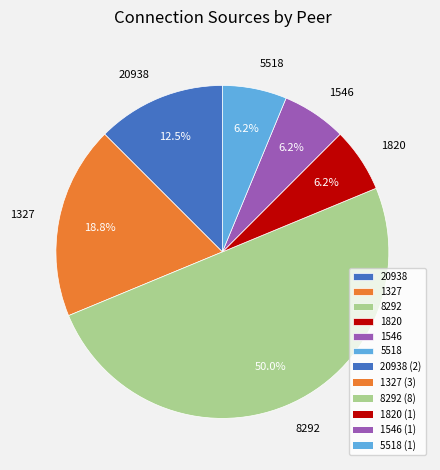

What is the largest slice in the pie chart?

8292